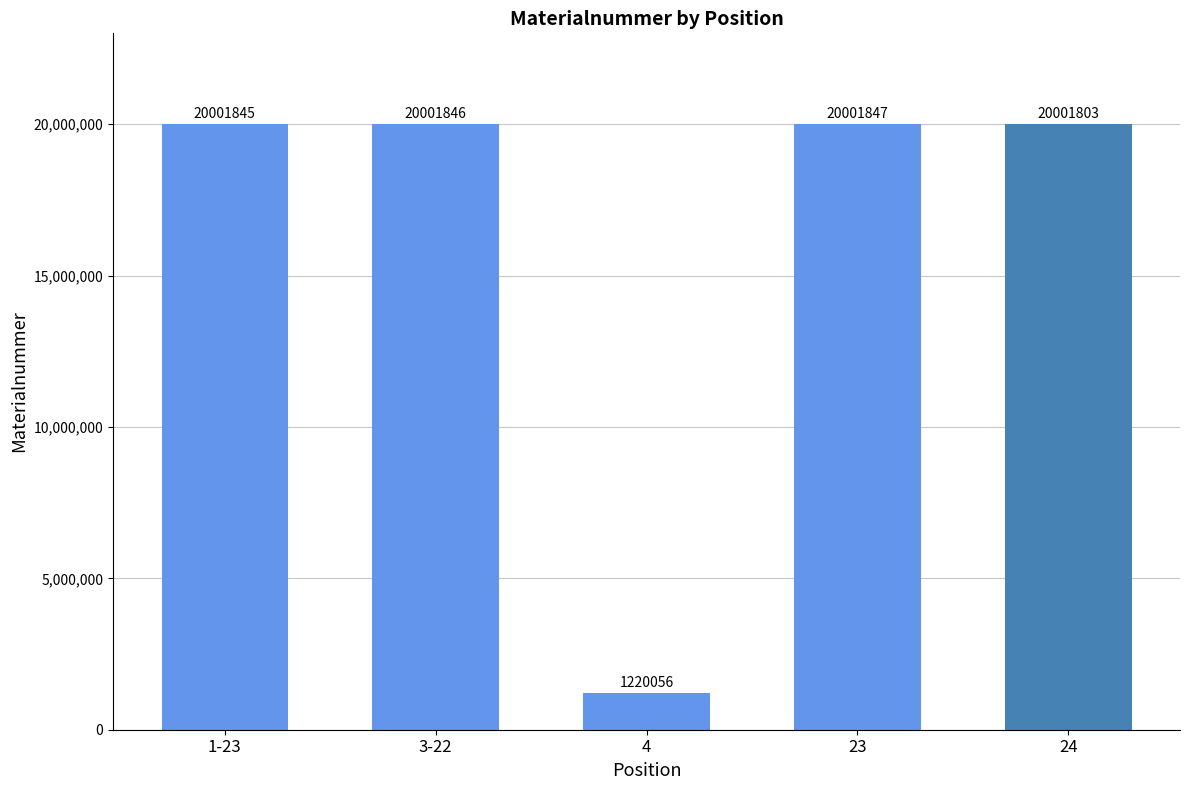

Reading left to right, what are all the values shown in this chart?

1-23=20001845	3-22=20001846	4=1220056	23=20001847	24=20001803